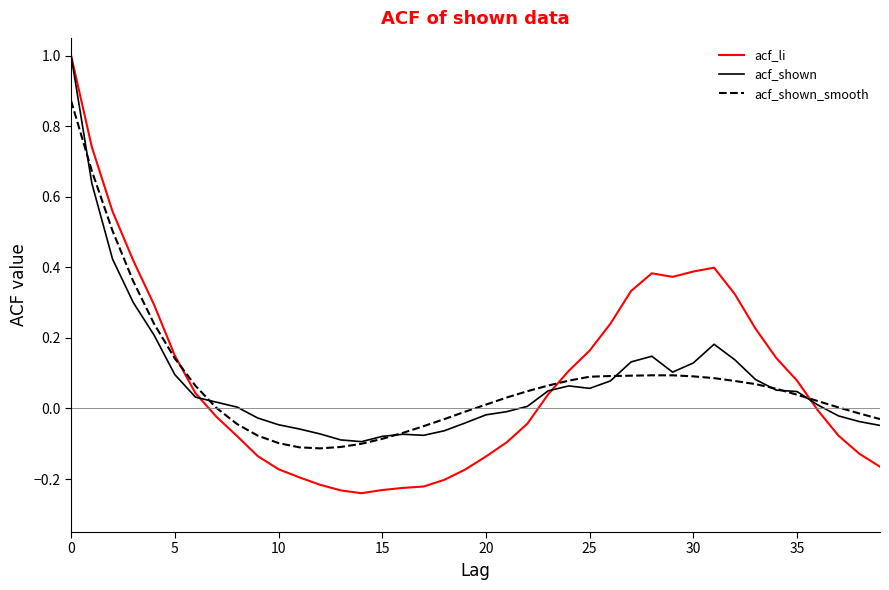

Which series has the widest spread of values?

acf_li